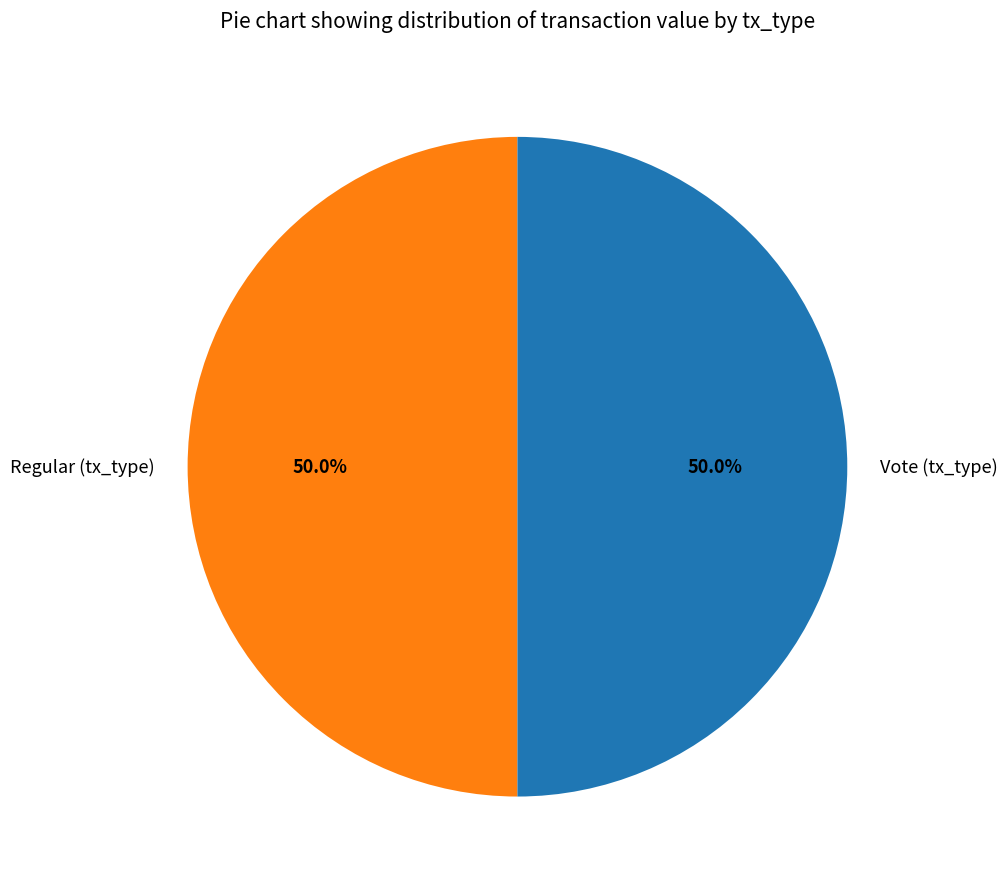

How much of the chart is everything except Regular (tx_type)?

50.0%